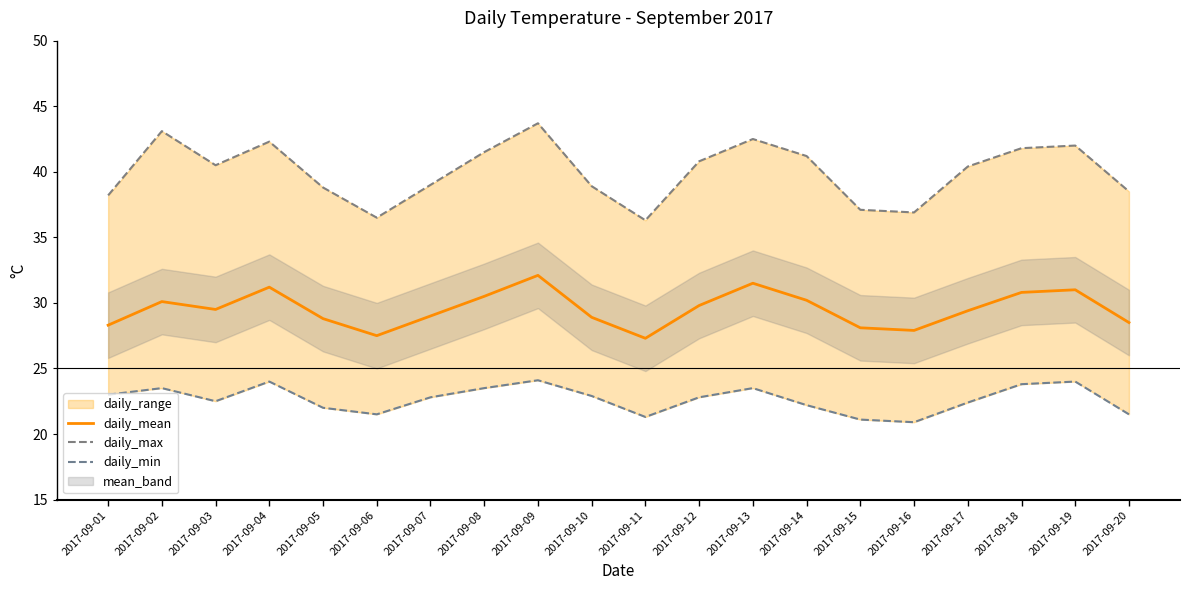

What is the sum of the daily_min values at 2017-09-02 and 2017-09-17?

45.9